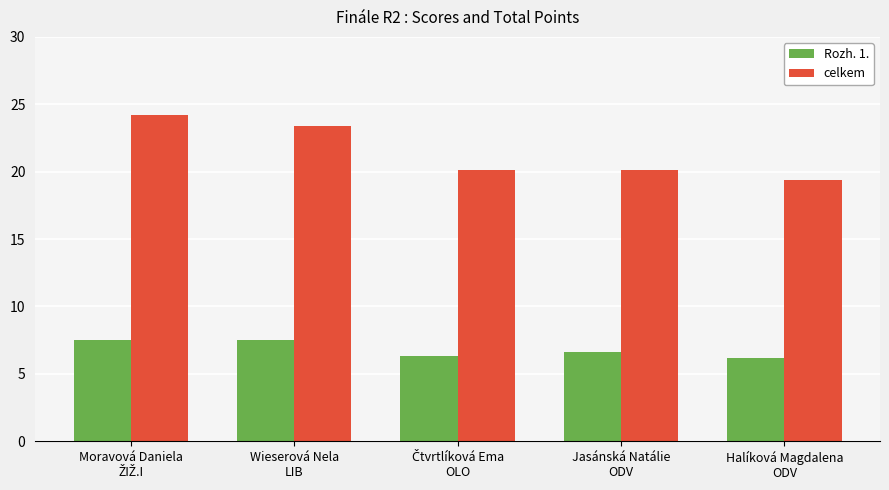

Which series has the widest spread of values?

celkem